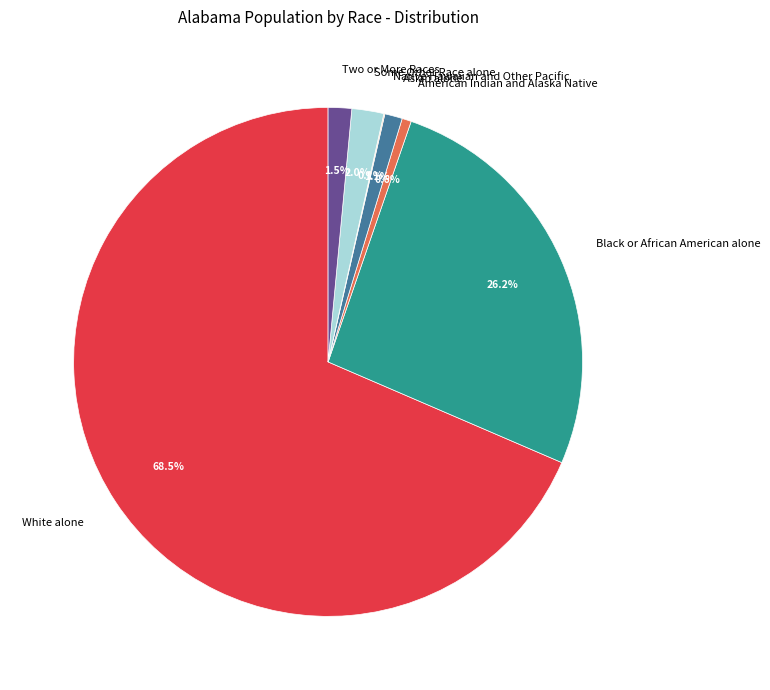

To the nearest percent, what is the average slice percentage?

14%